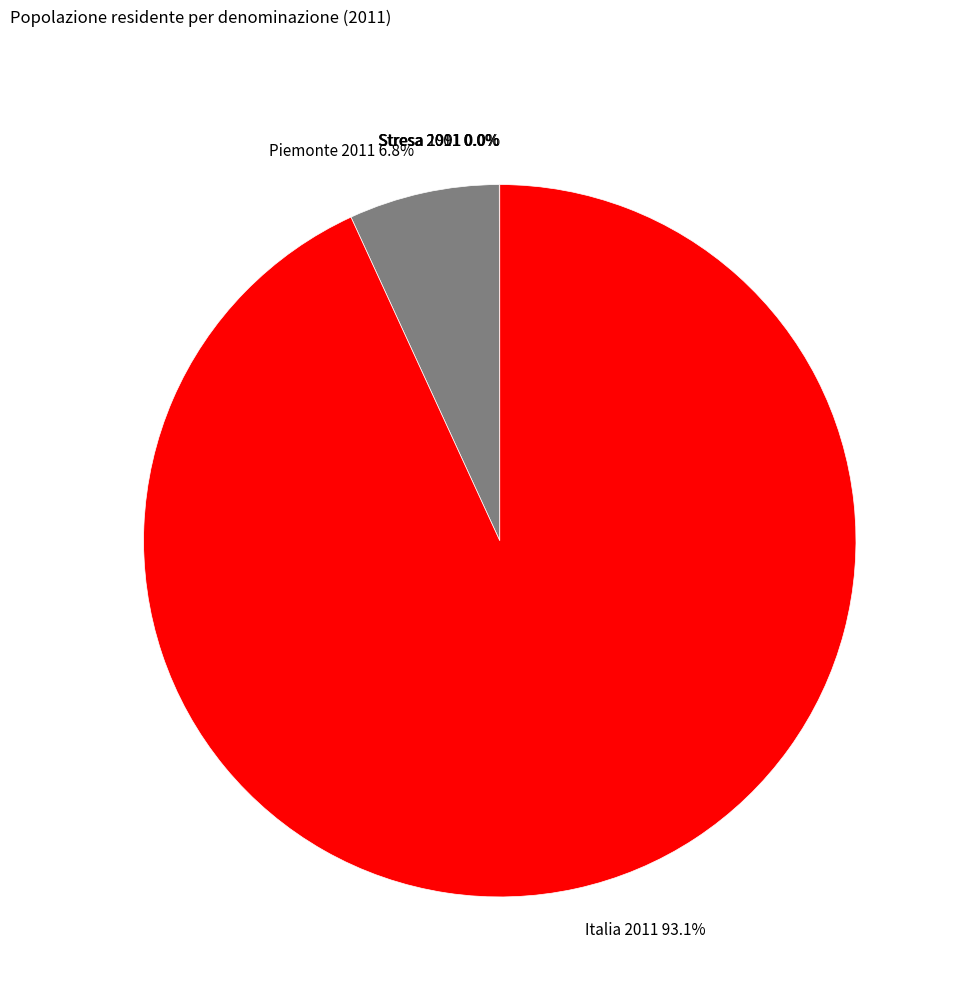

Which slice is the largest?

Italia 2011